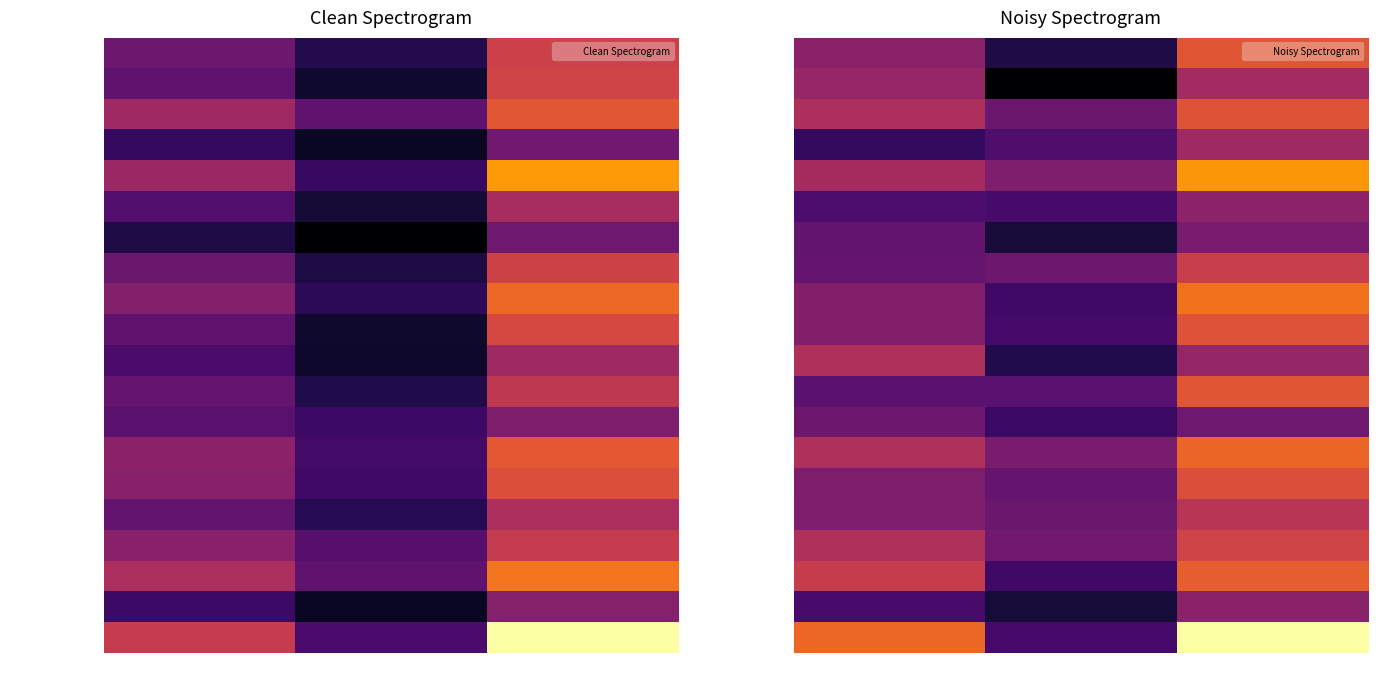

At which category is the sum across all series the highest?

Upper 95% CI